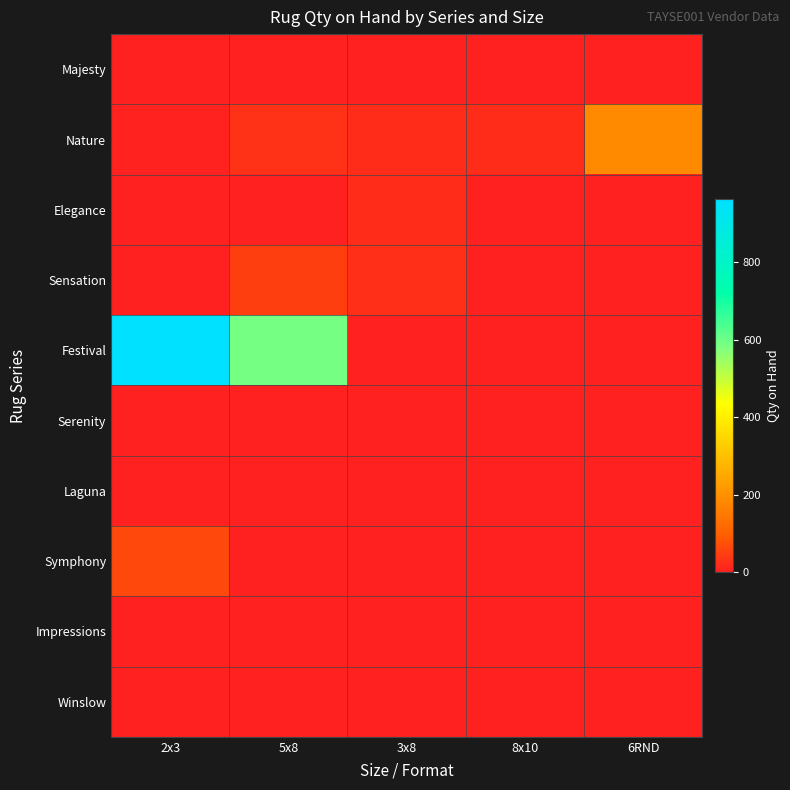

Reading left to right, what are all the values shown in this chart?

Majesty: 2x3=0	5x8=0	3x8=0	8x10=0	6RND=0
Nature: 2x3=4	5x8=27	3x8=20	8x10=21	6RND=188
Elegance: 2x3=0	5x8=0	3x8=22	8x10=0	6RND=0
Sensation: 2x3=0	5x8=48	3x8=26	8x10=0	6RND=0
Festival: 2x3=963	5x8=587	3x8=0	8x10=0	6RND=0
Serenity: 2x3=0	5x8=2	3x8=0	8x10=0	6RND=0
Laguna: 2x3=0	5x8=0	3x8=0	8x10=0	6RND=0
Symphony: 2x3=63	5x8=0	3x8=0	8x10=0	6RND=0
Impressions: 2x3=0	5x8=0	3x8=0	8x10=0	6RND=0
Winslow: 2x3=0	5x8=0	3x8=0	8x10=0	6RND=0